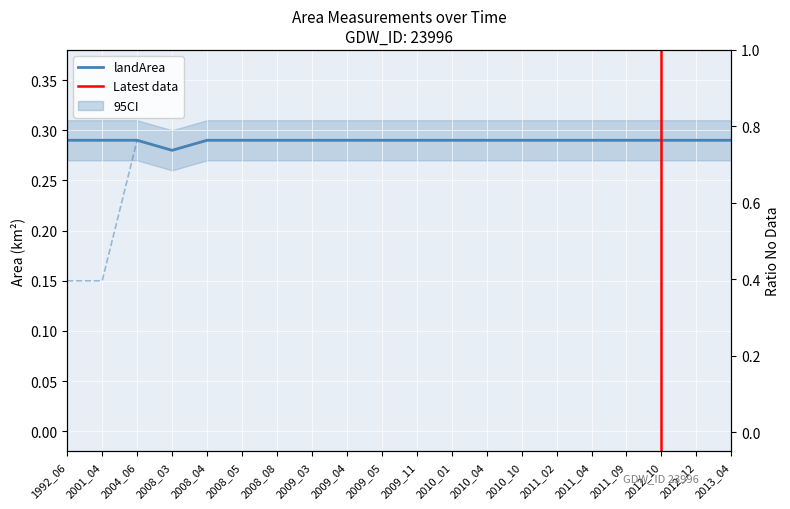

How many interior local peaks does the origlandArea series have?

1